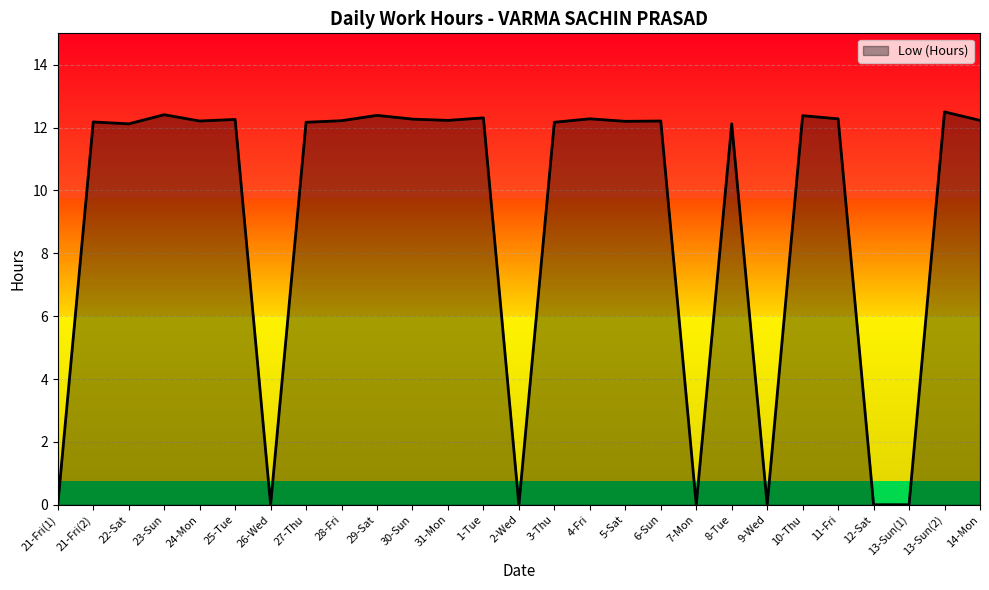

What is the maximum value shown in the chart?

12.5